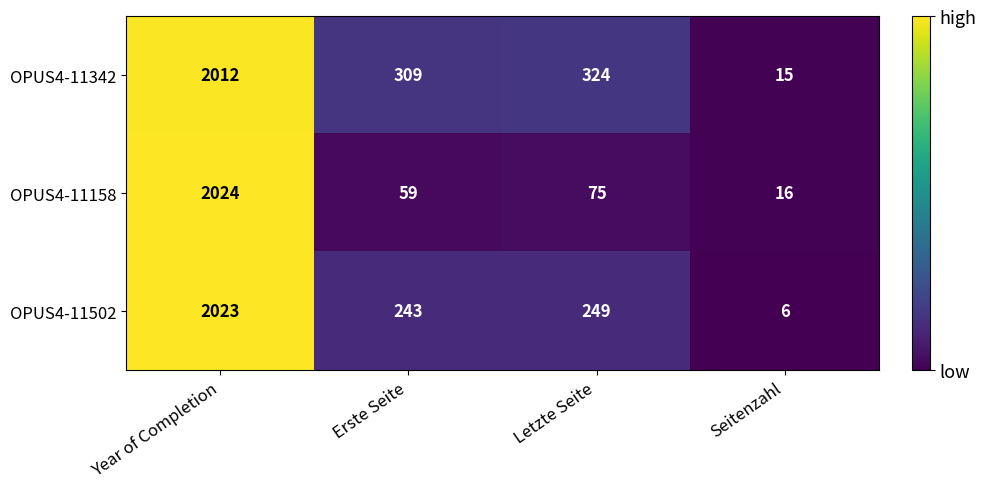

True or false: OPUS4-11502 has a value of 1 at Seitenzahl.

False